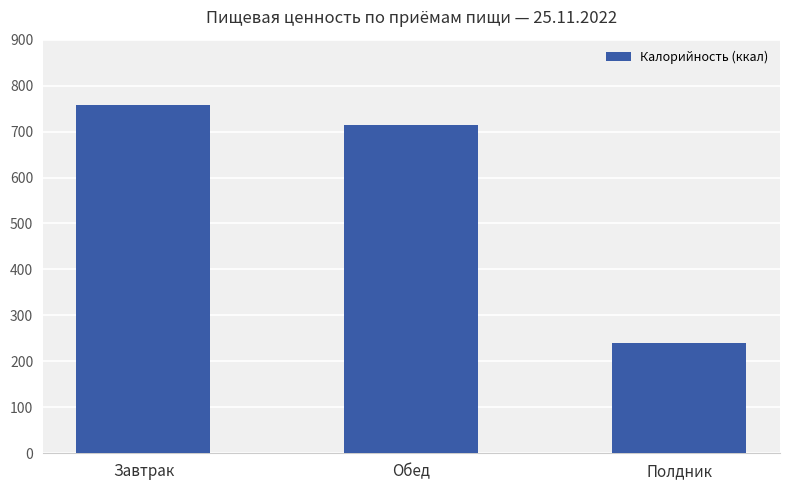

What is the approximate value at Полдник?

240.0